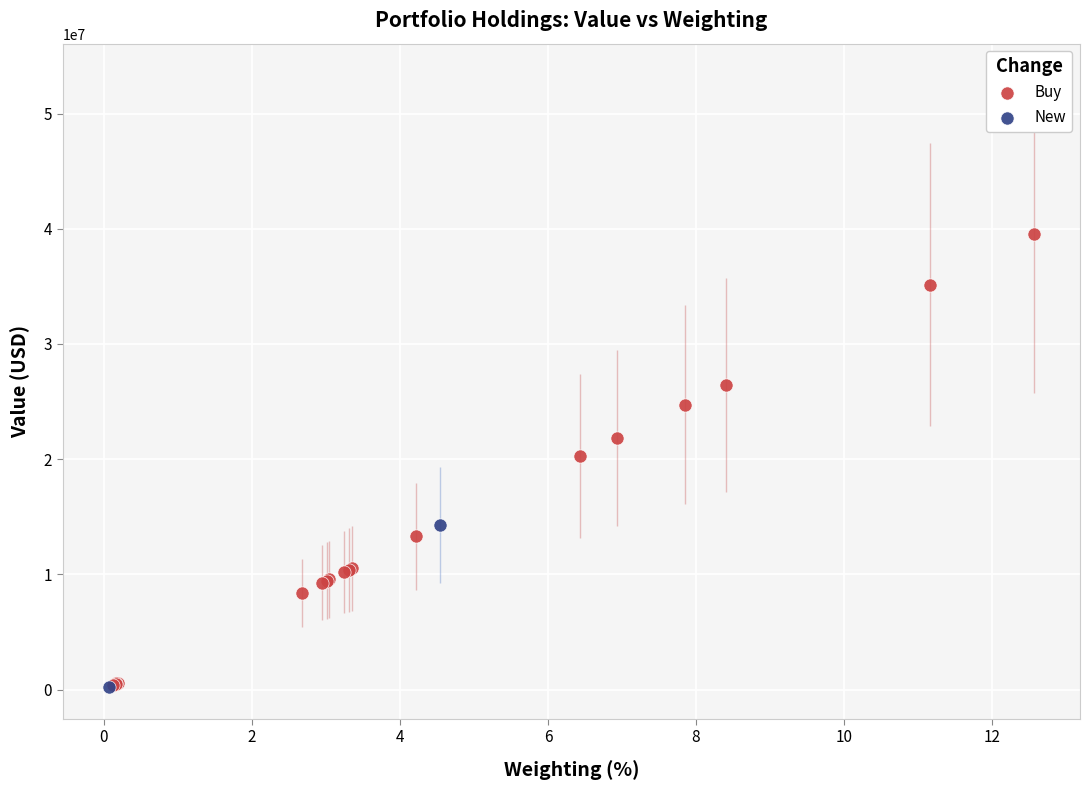

What are all the series names shown in the legend?

Buy, New